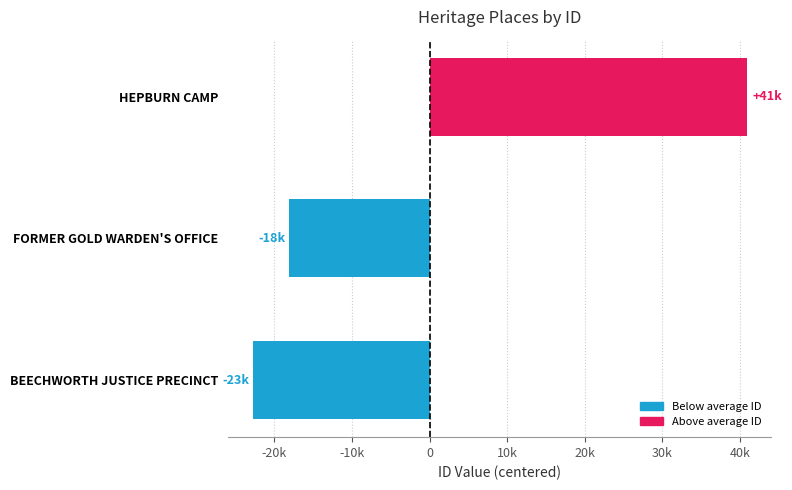

Which category has the highest value across all series?

HEPBURN CAMP